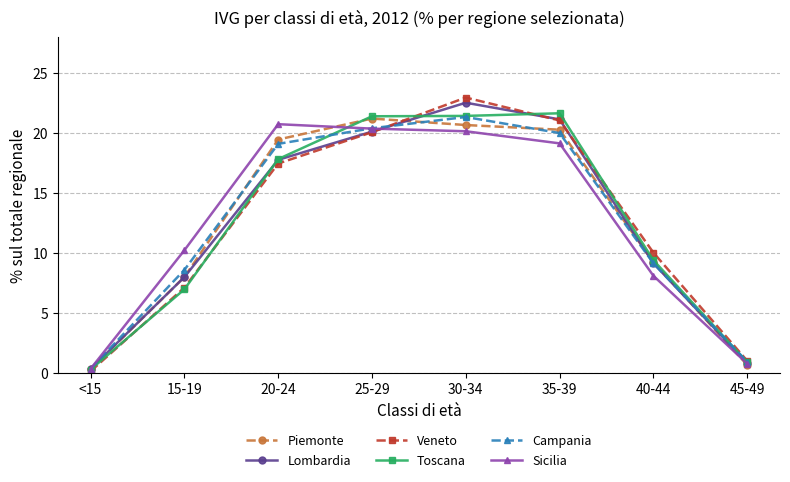

The Piemonte series shows 0.7 at 45-49. True or false?

True